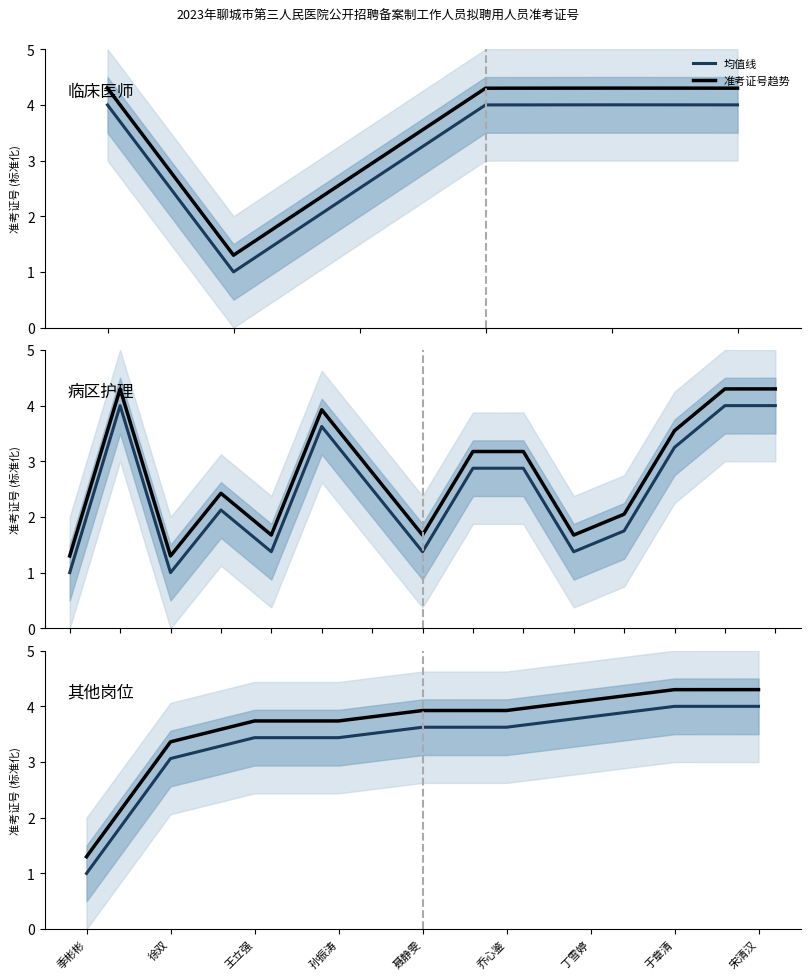

What is the label of the 4th point from the left?

孙振涛